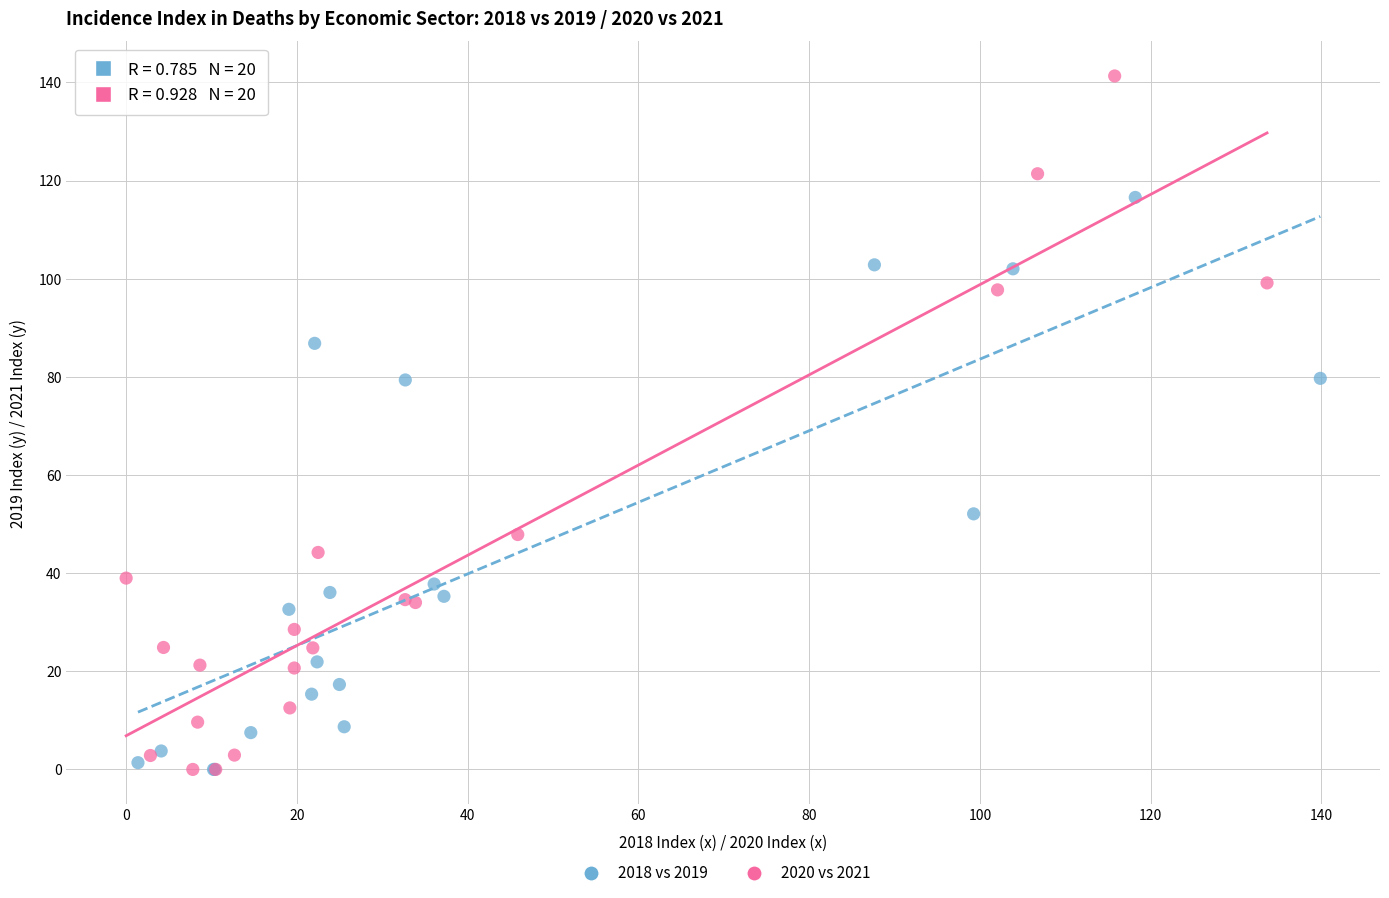

Which series has the largest Y range (max minus min)?

2020 vs 2021